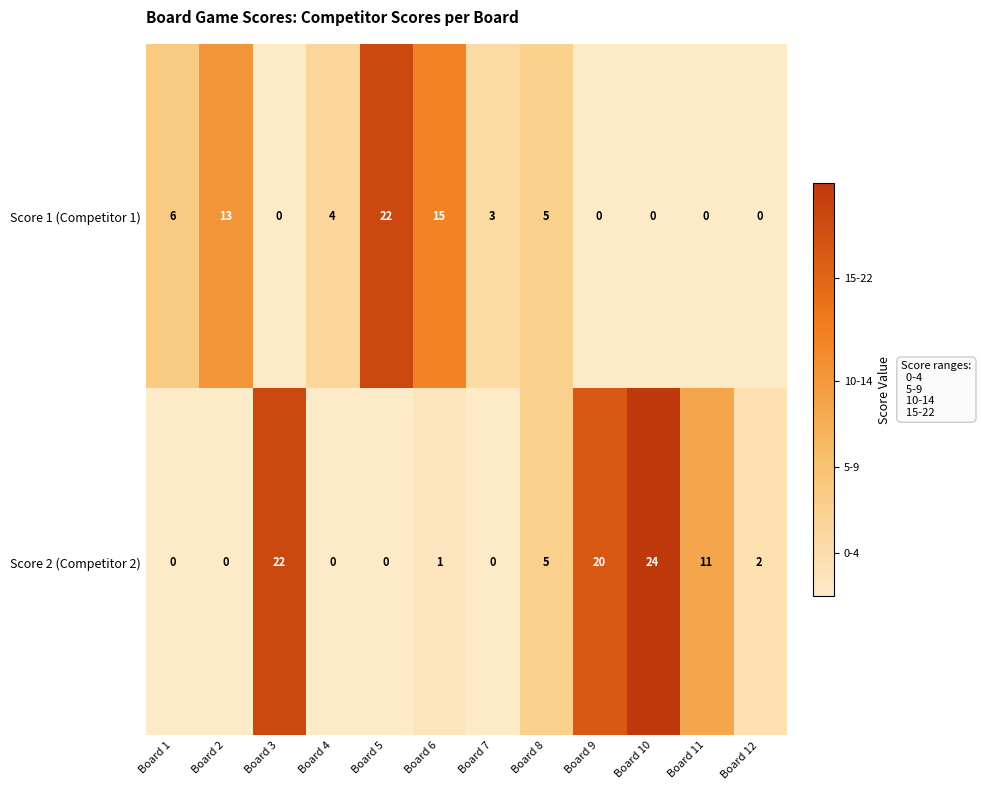

Which series has the widest spread of values?

Score 2 (Competitor 2)